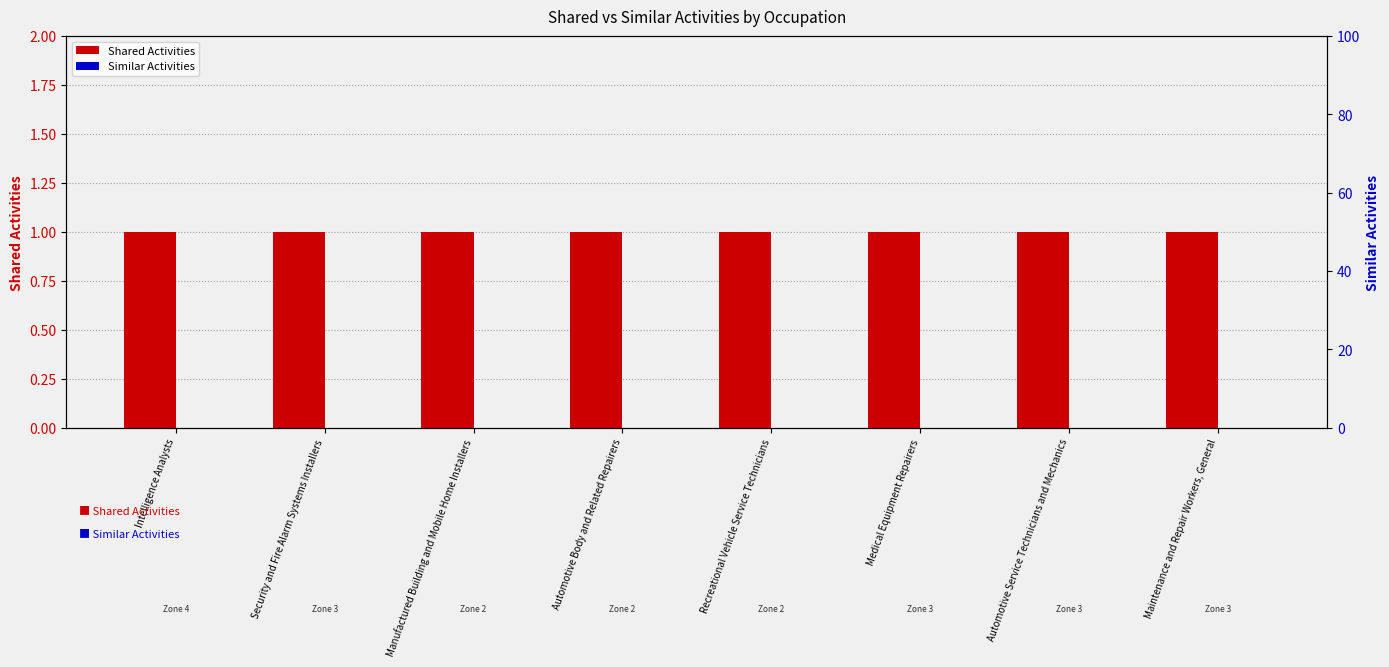

What is the label of the 6th bar from the right?

Manufactured Building and Mobile Home Installers